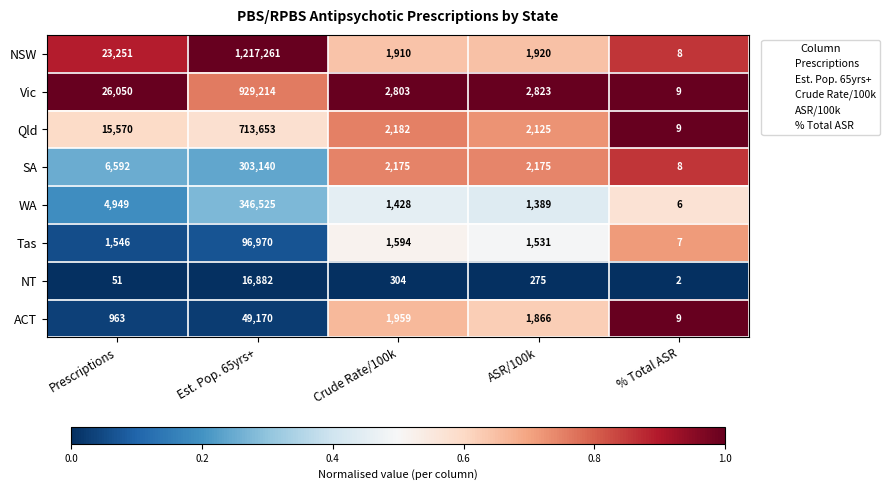

Is it true that WA equals 11 at % Total ASR?

False